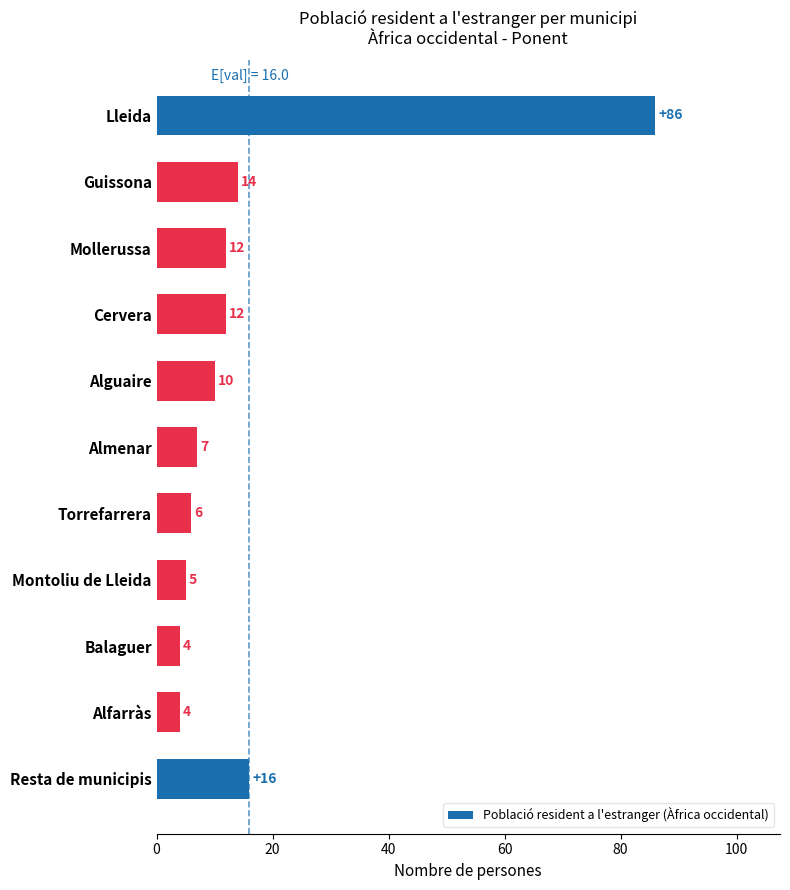

What position from the top is Balaguer?

9